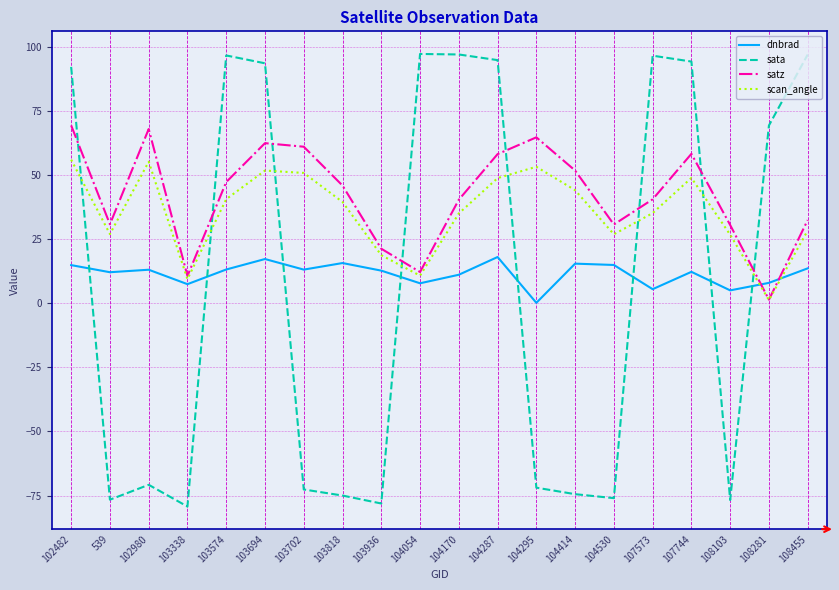

Where is the first local minimum for sata?

539